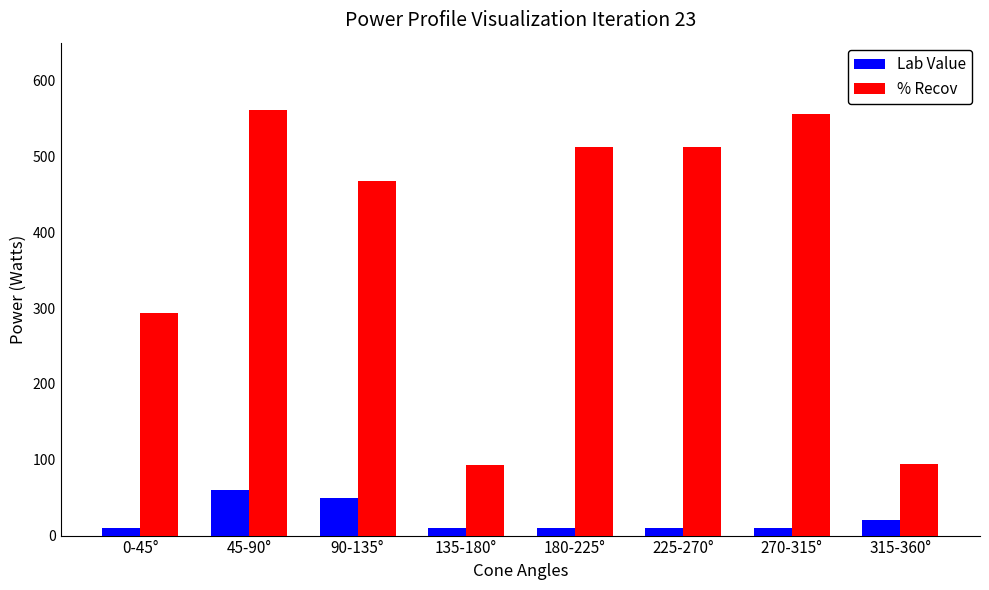

What is the average value of the % Recov series?

386.3